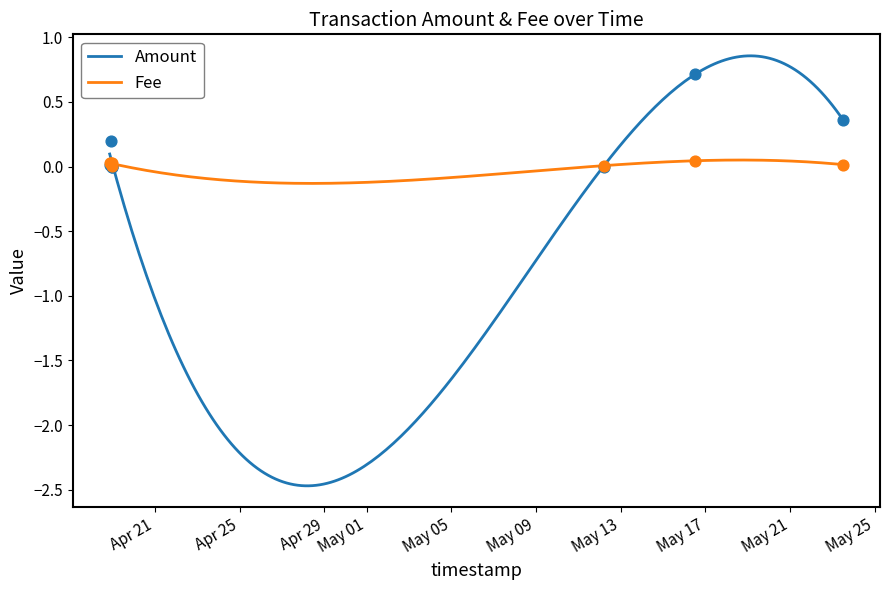

At how many categories does at least one series exceed 0?

7